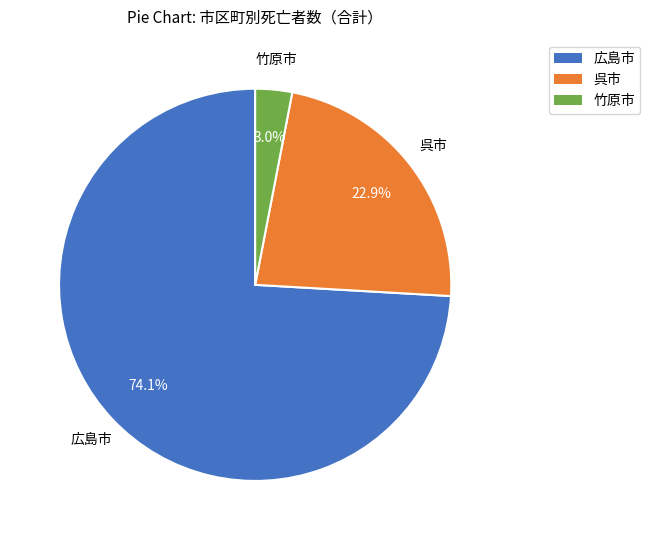

Does any single category account for the majority?

Yes